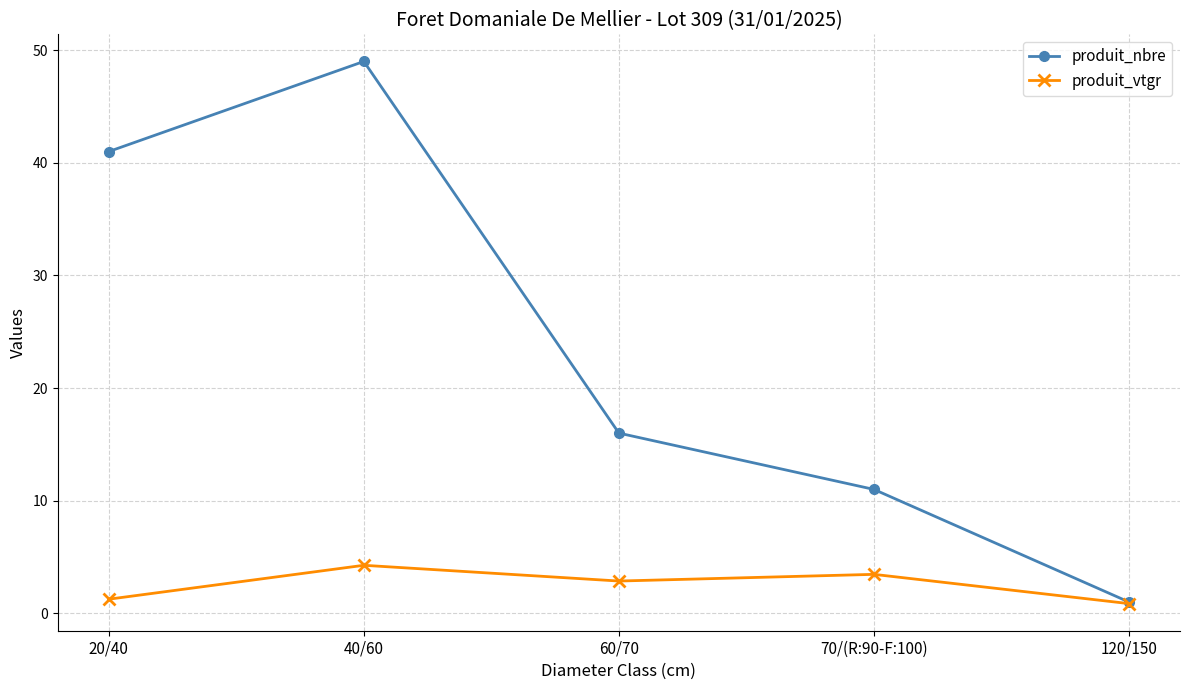

Rank the series at 60/70 from highest to lowest value.

produit_nbre, produit_vtgr